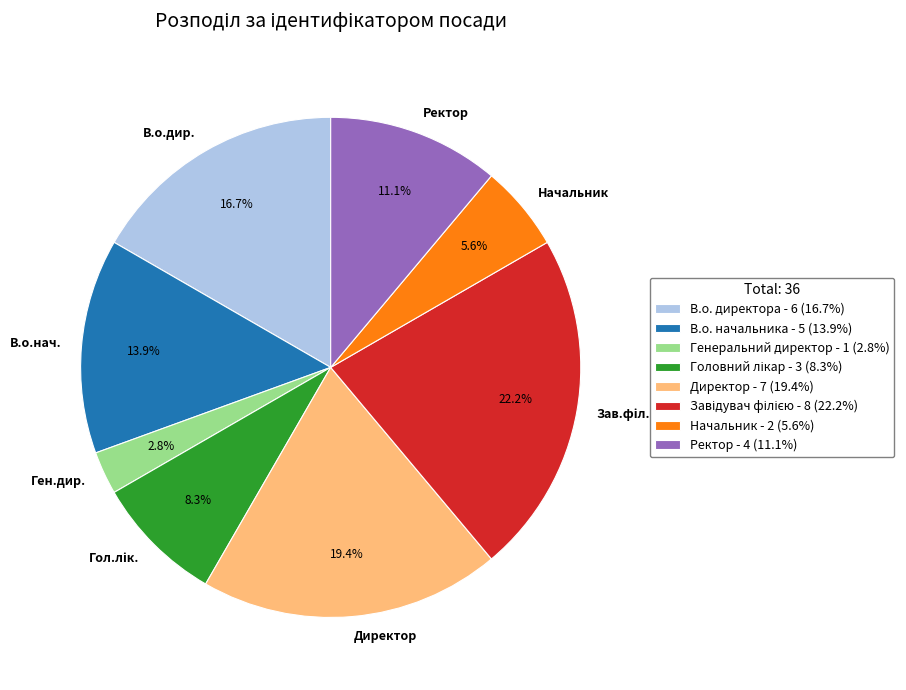

Count the number of slices in the pie.

8